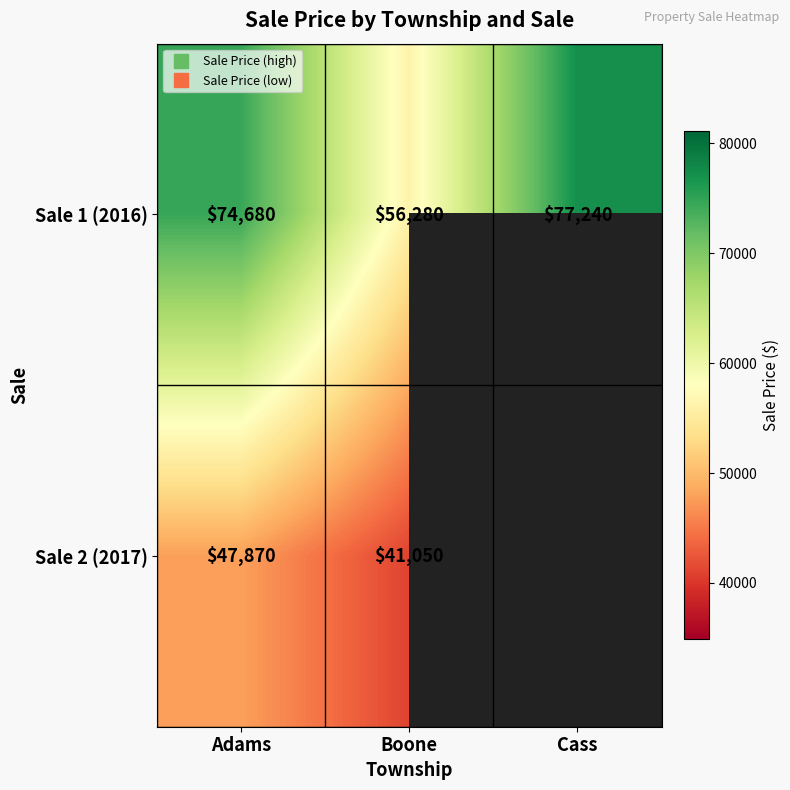

Which category has the highest value across all series?

Cass